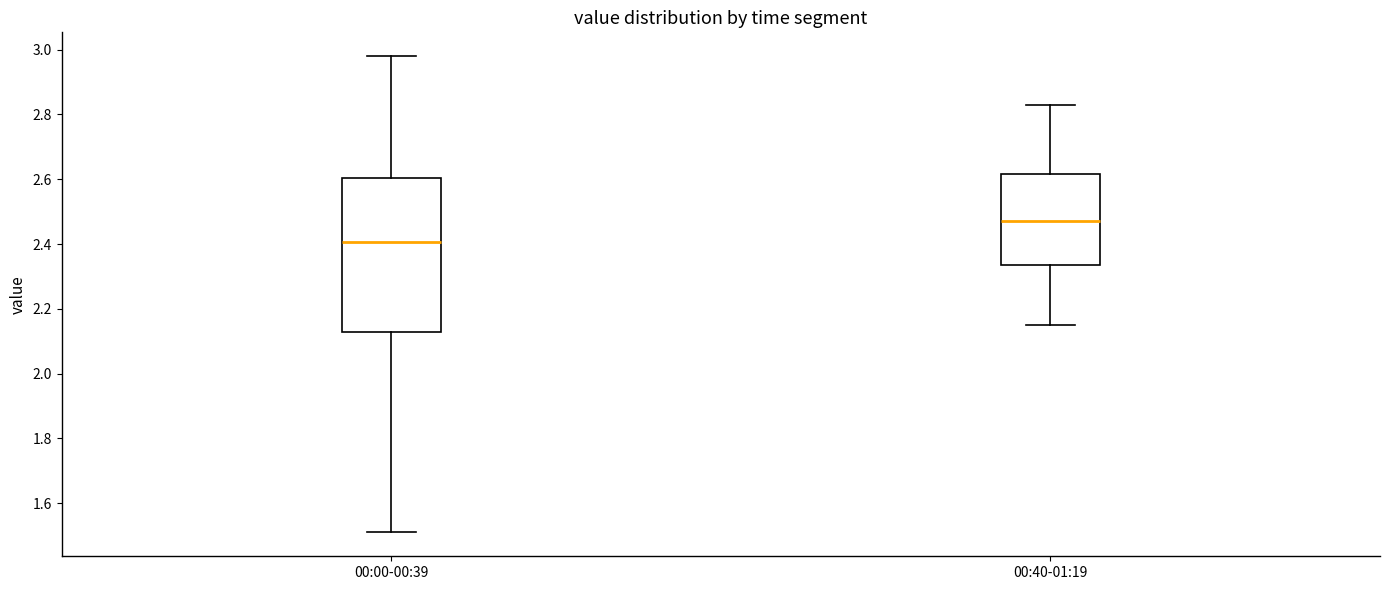

Where is the upper edge of the box for 00:40-01:19 on the y-axis? The values are not printed on the chart, so give them approximately, as read against the axis.

2.62